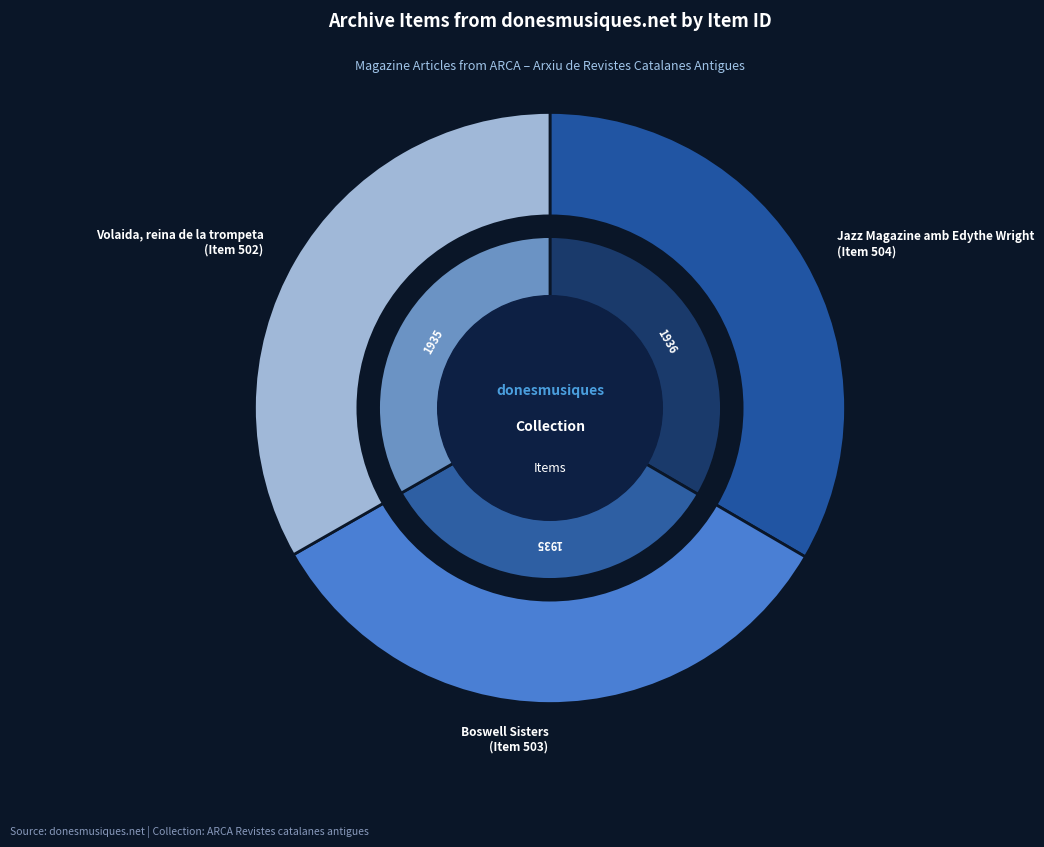

What percentage do Boswell Sisters and Volaida, reina de la trompeta together represent?

66.6%